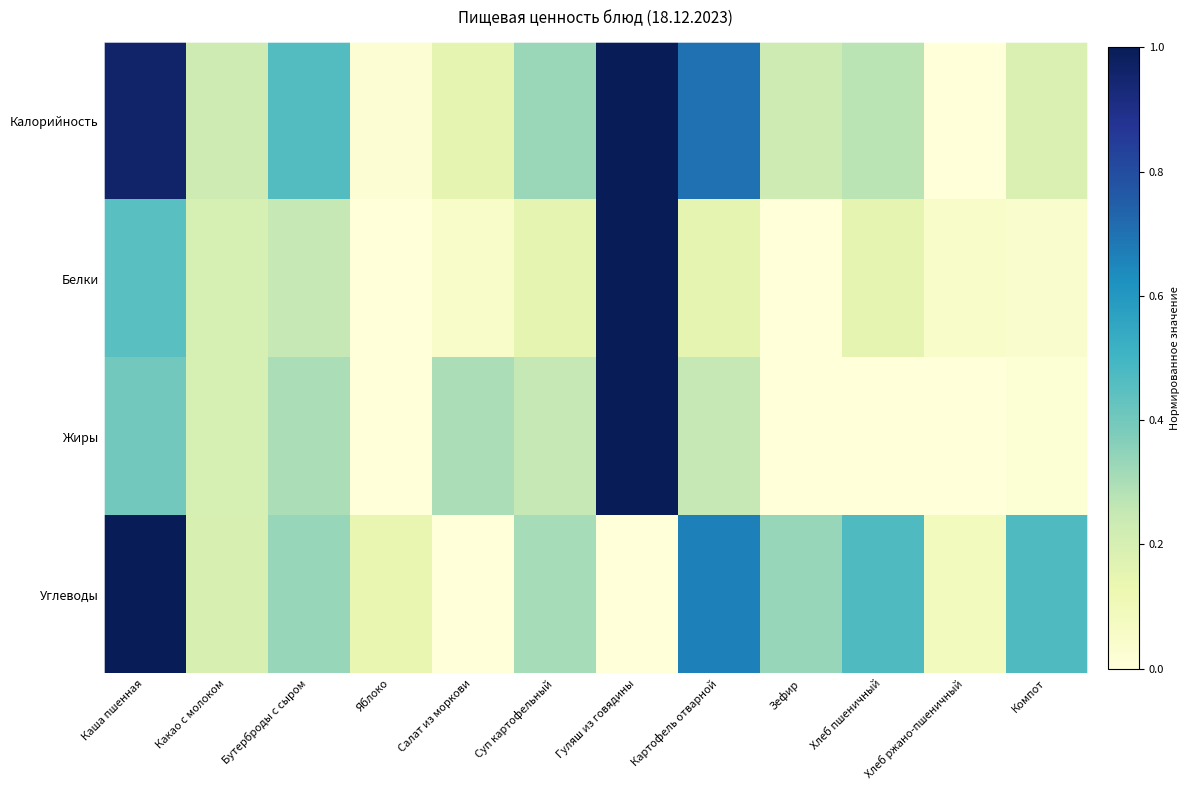

Which series has the largest total across all categories?

Калорийность